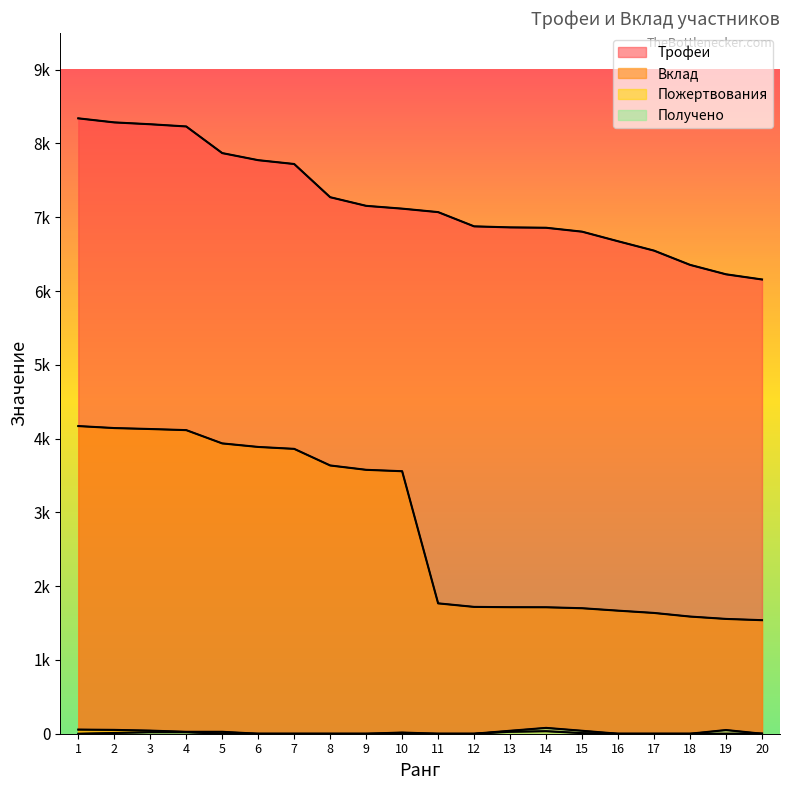

Rank the series at 9 from highest to lowest value.

Трофеи, Вклад, Пожертвования, Получено